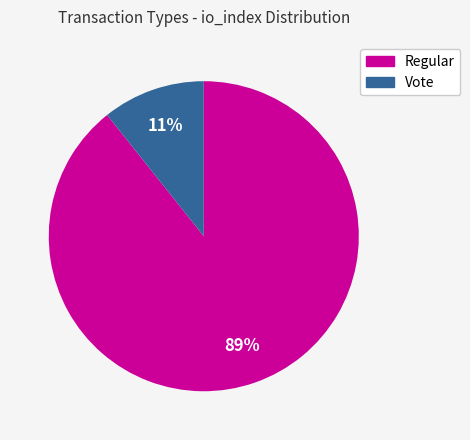

Rank the categories by value from lowest to highest.

Vote, Regular